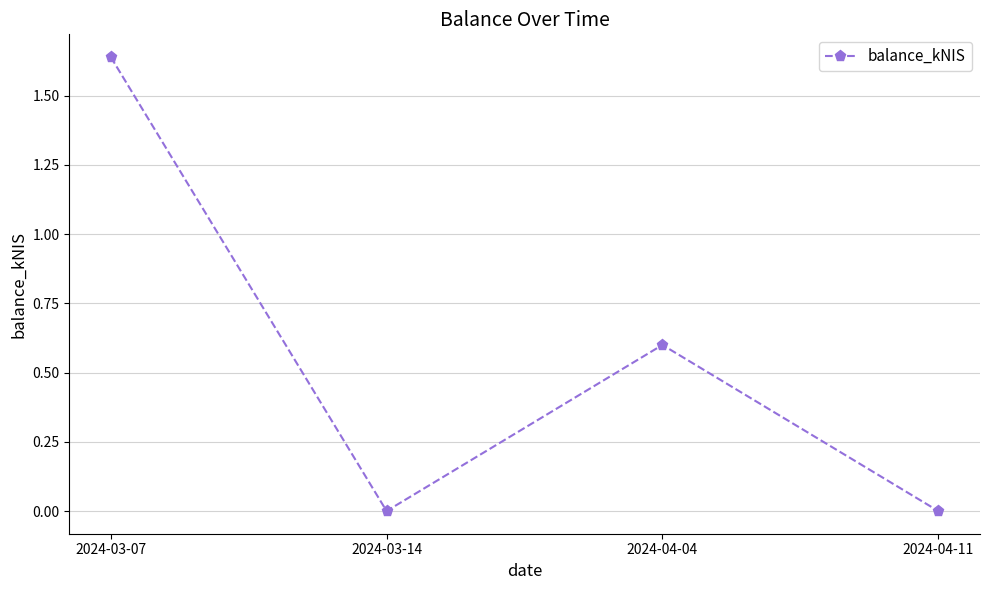

What is the label of the 3rd point from the left?

2024-04-04